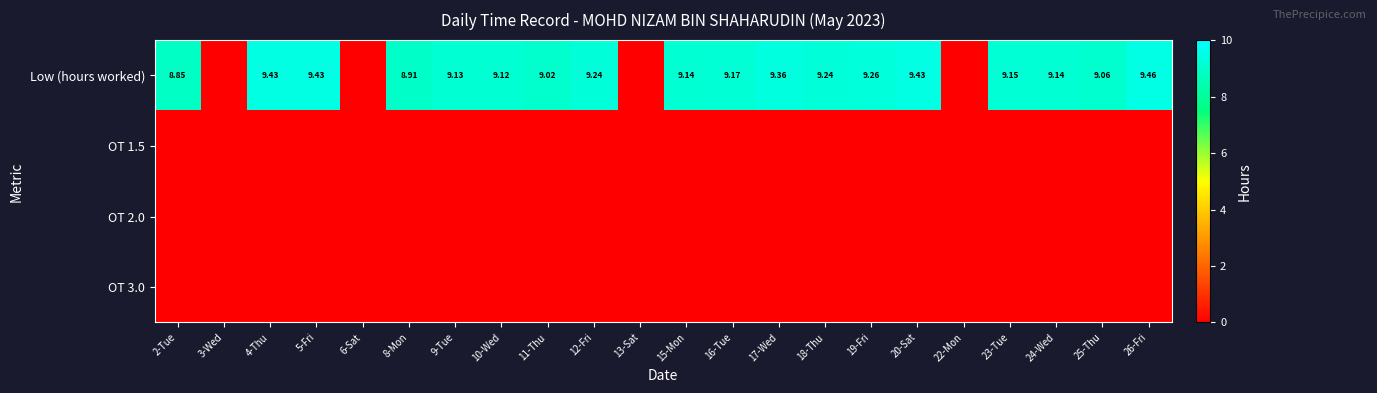

Which has a higher value, 16-Tue or 26-Fri?

26-Fri